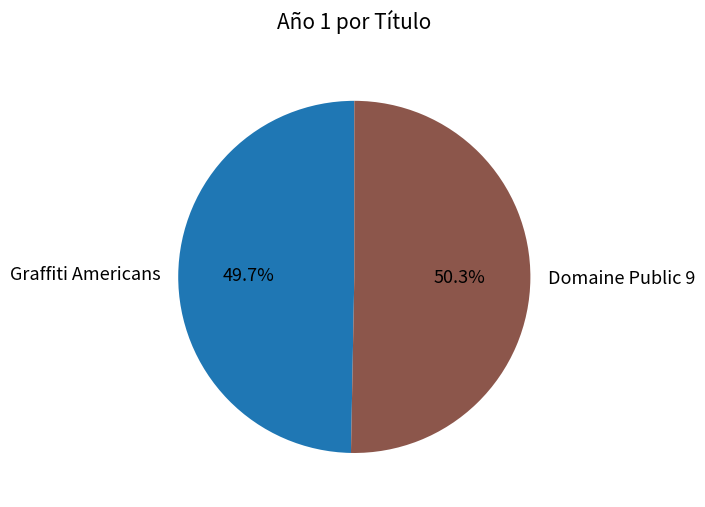

To the nearest percent, what portion does Graffiti Americans represent?

50%